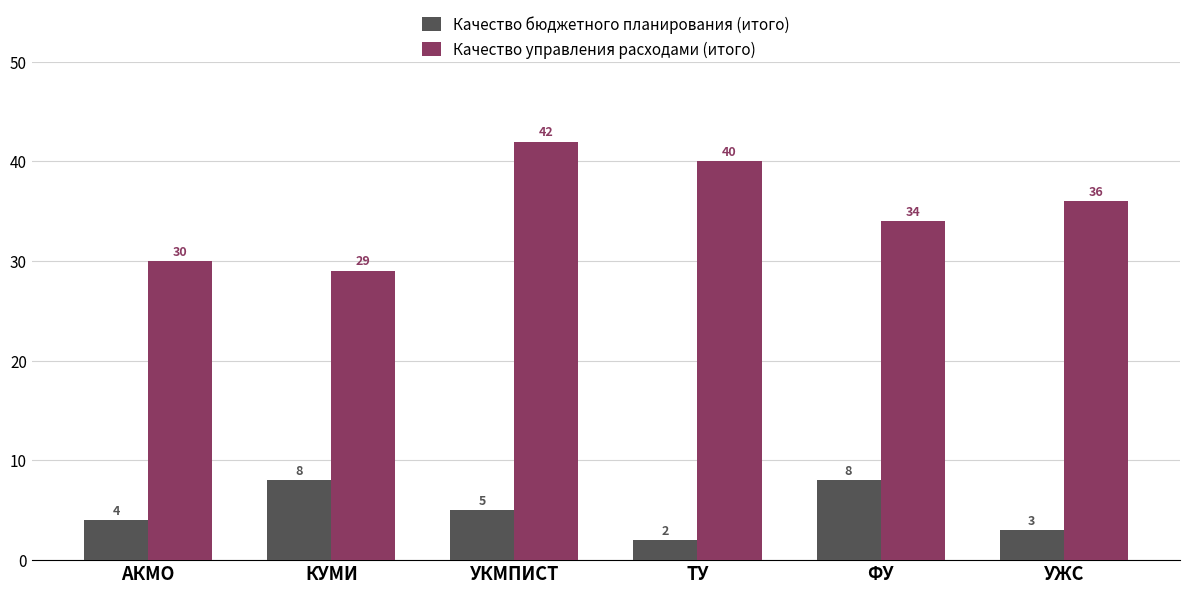

At which category does the chart reach its peak across all series?

УКМПИСТ